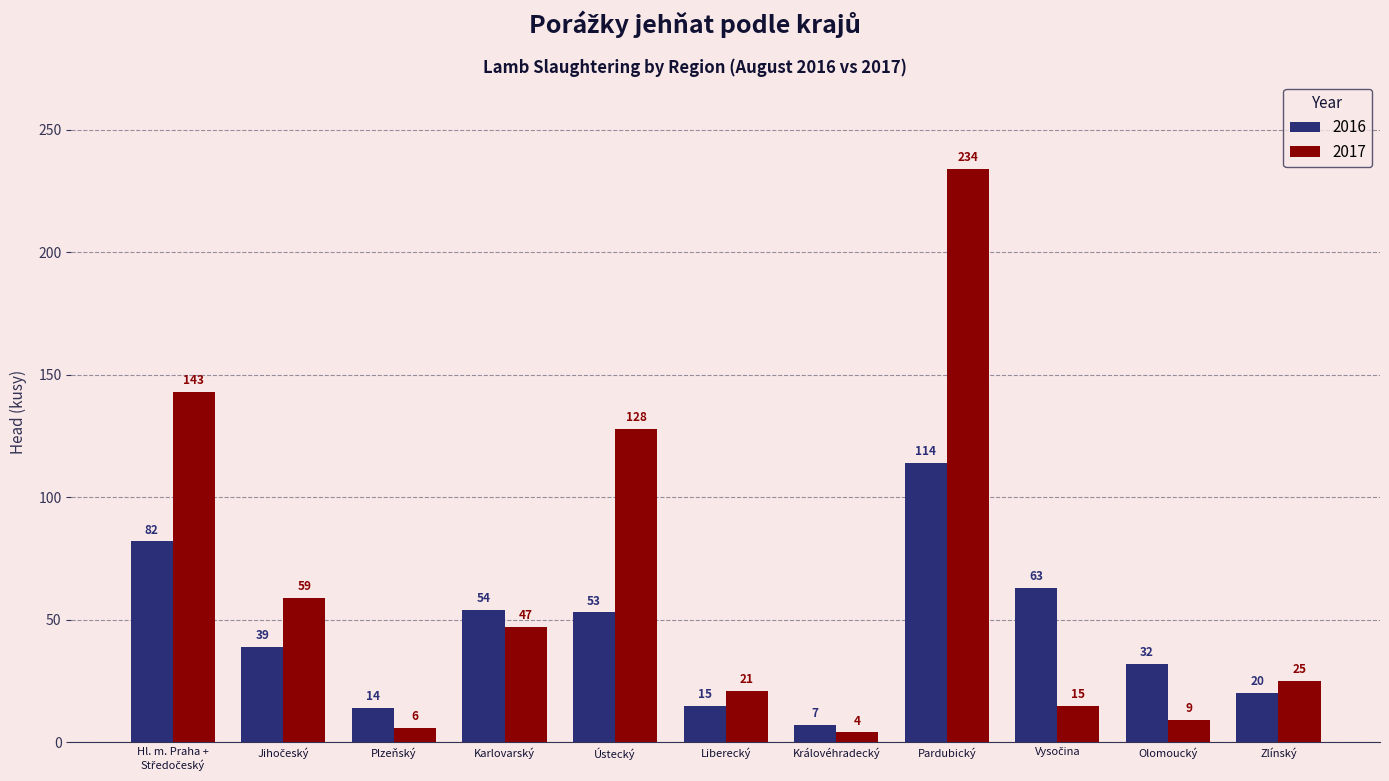

What are all the series names shown in the legend?

2016, 2017